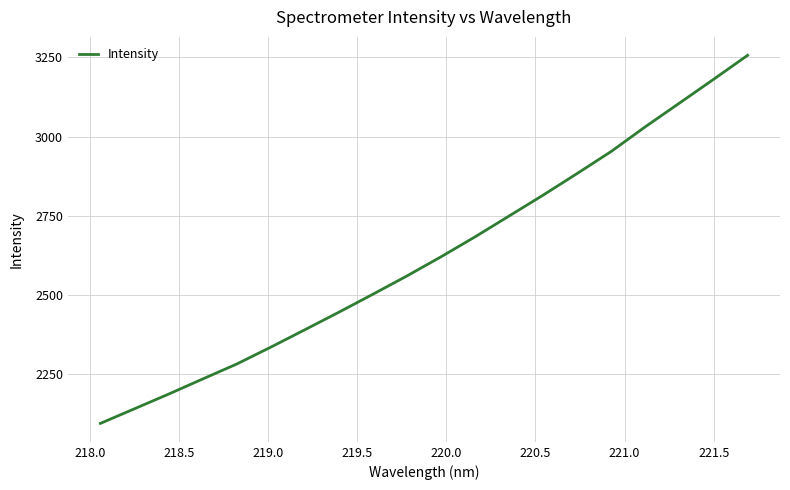

What is the sum of all values?

52466.8